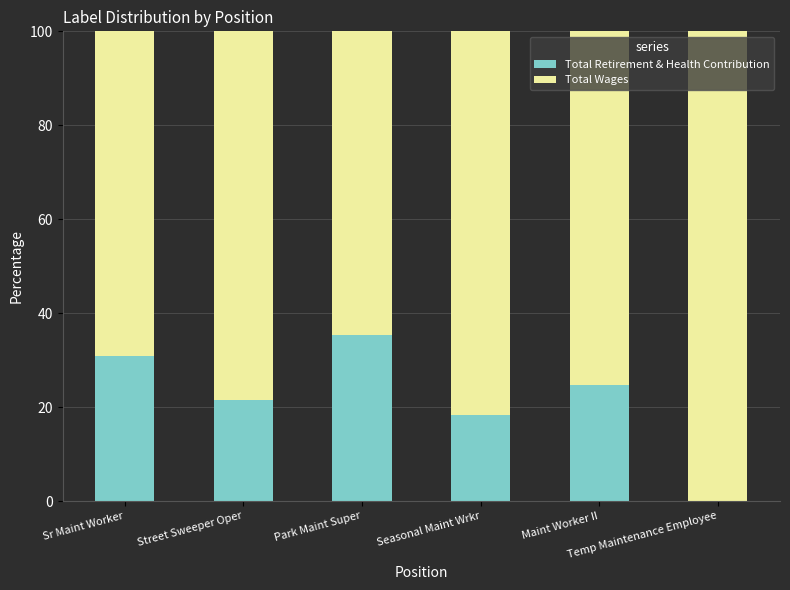

Are the bars grouped side by side (vs. stacked)?

No